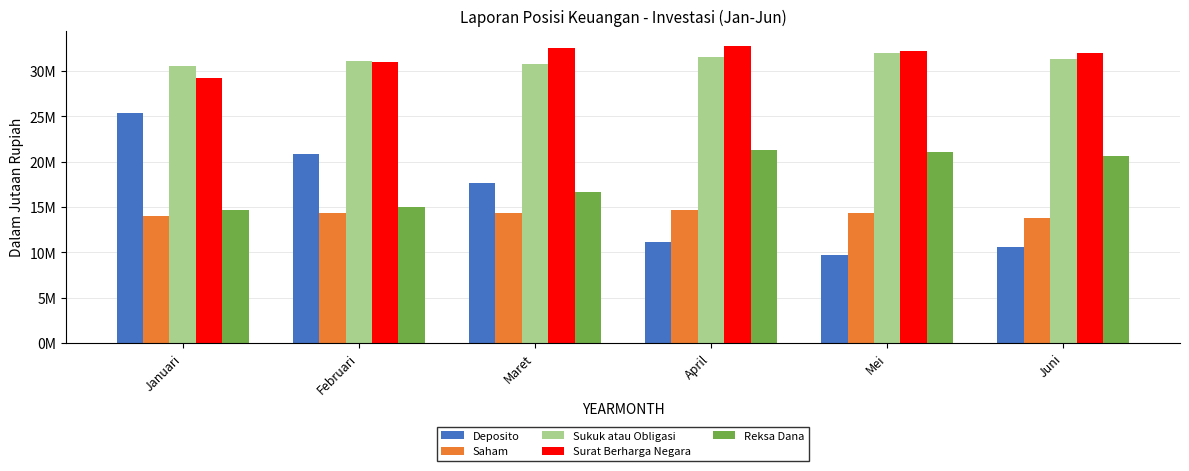

Which label corresponds to the largest value in the chart?

April